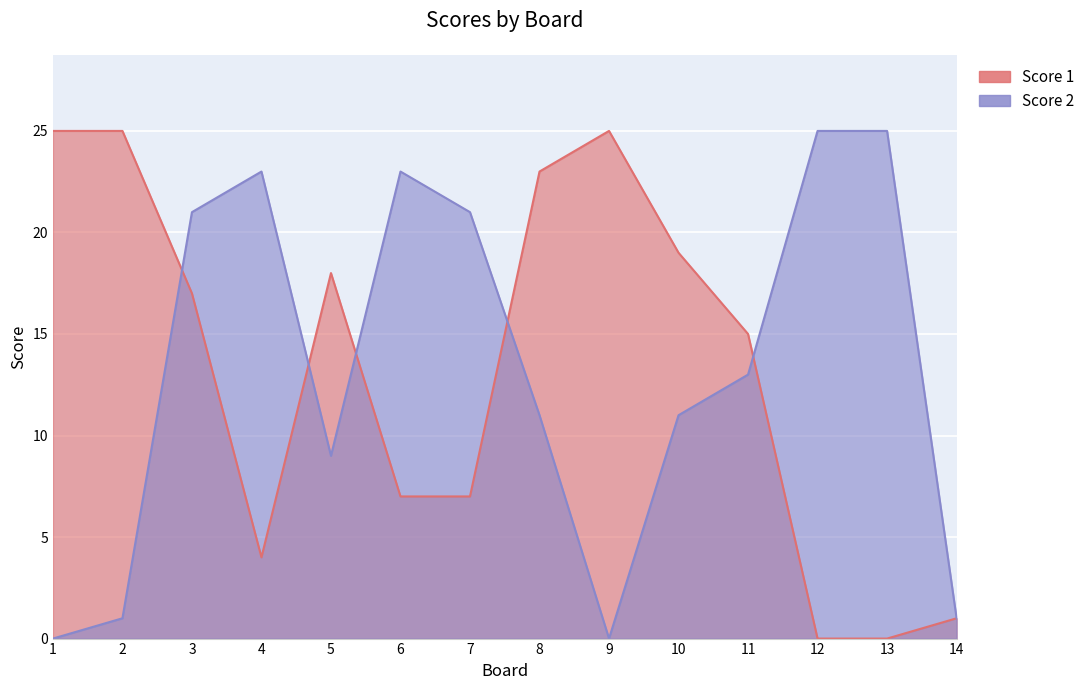

Between 3 and 9, which series saw the biggest shift?

Score 2